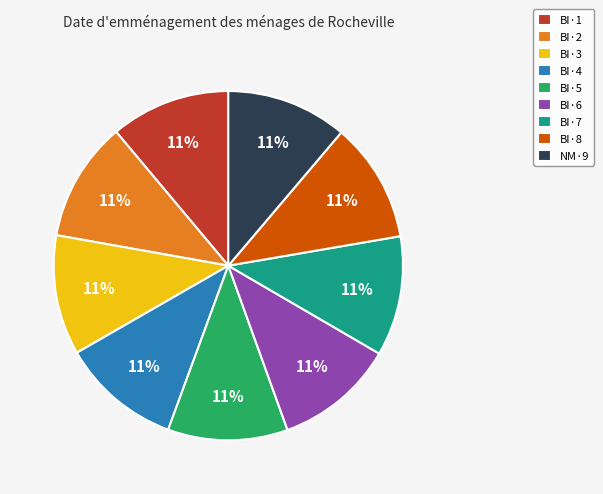

Is there a majority slice in this chart?

No